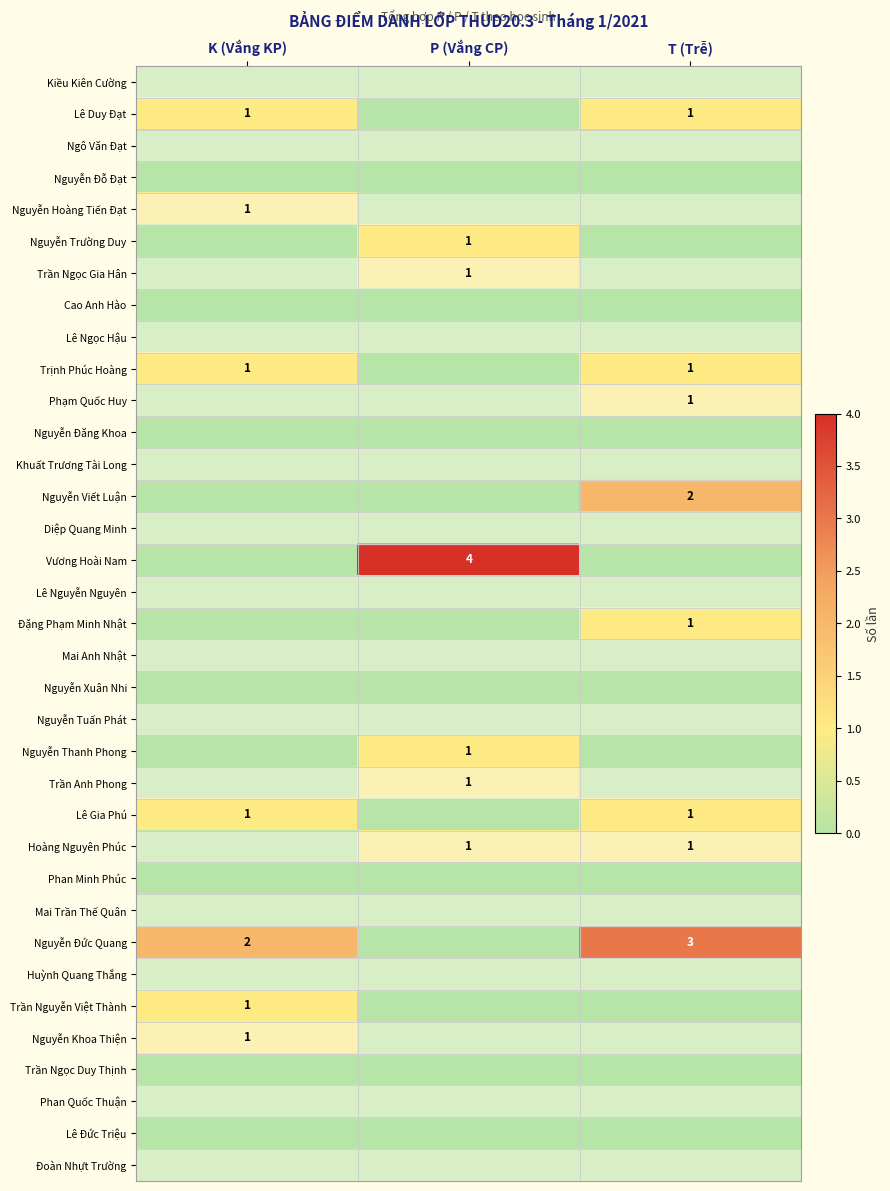

At which category is the sum across all series the highest?

T (Trễ)